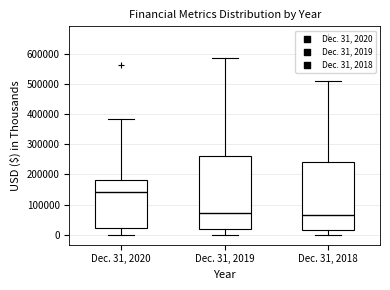

Which box has the highest median line?

Dec. 31, 2020